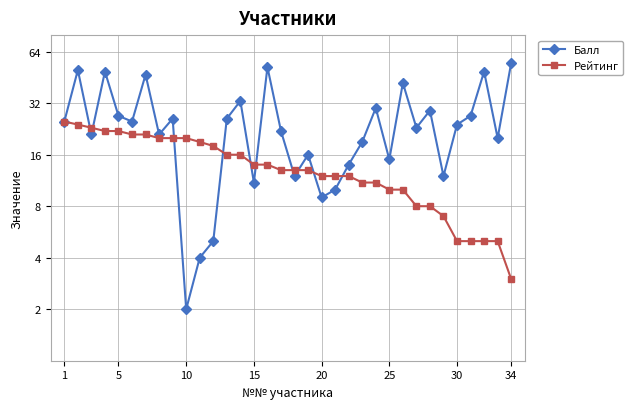

What are all the series names shown in the legend?

Балл, Рейтинг